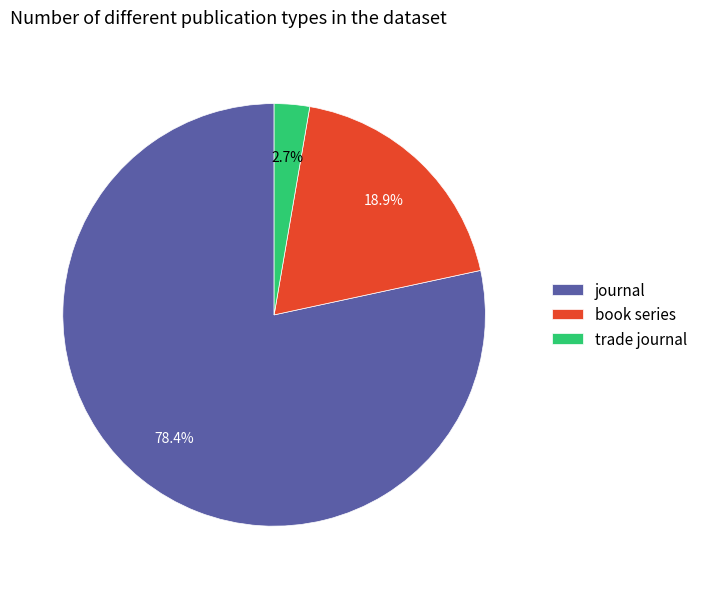

Combined, do journal and trade journal account for over 50%?

Yes